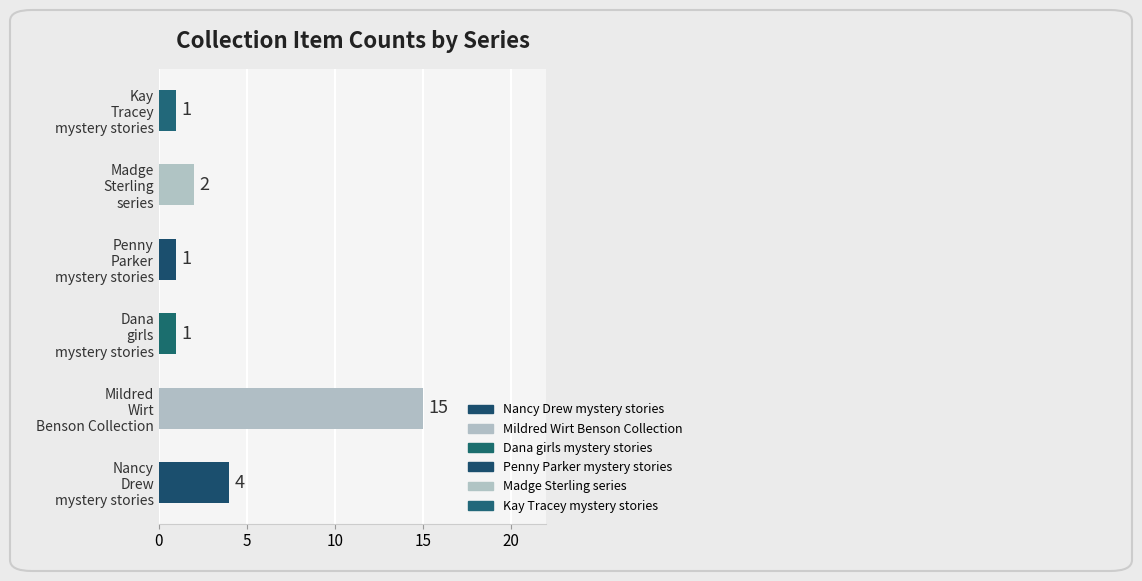

What is the difference between the maximum and minimum values?

14